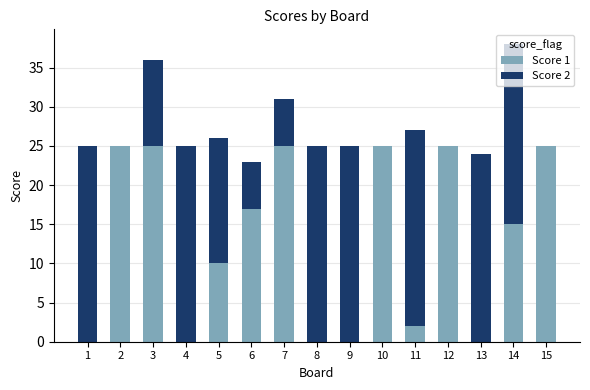

What are all the series names shown in the legend?

Score 1, Score 2